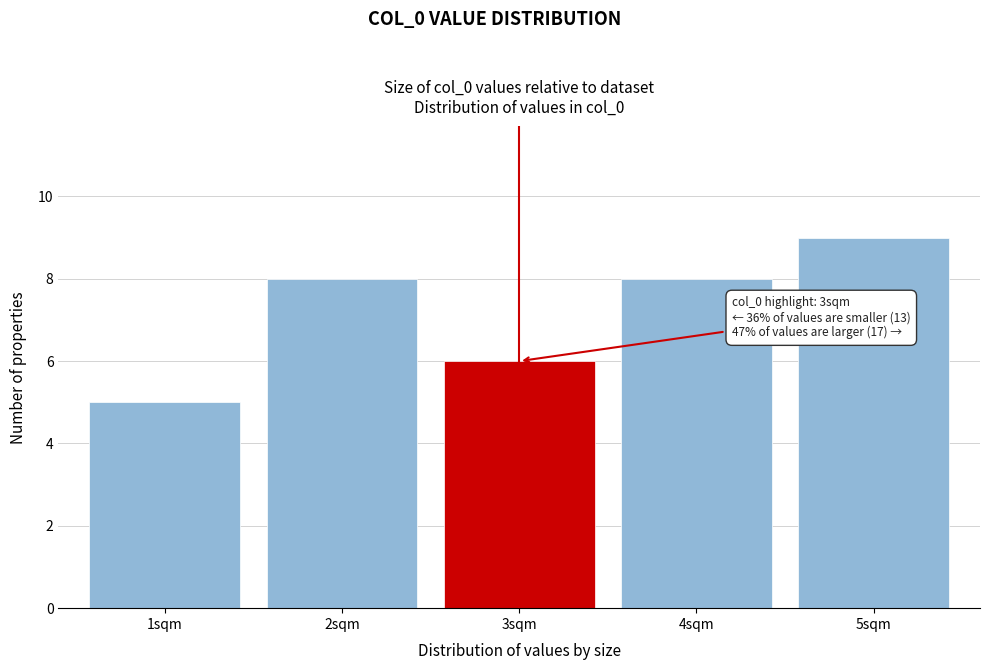

Reading right to left, transcribe all the data shown in this chart.

5sqm=9	4sqm=8	3sqm=6	2sqm=8	1sqm=5